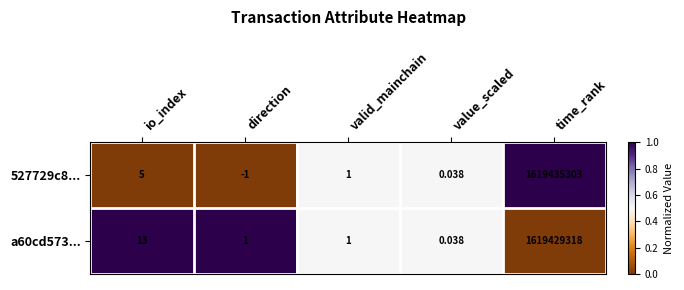

Which category has the lowest value across all series?

direction